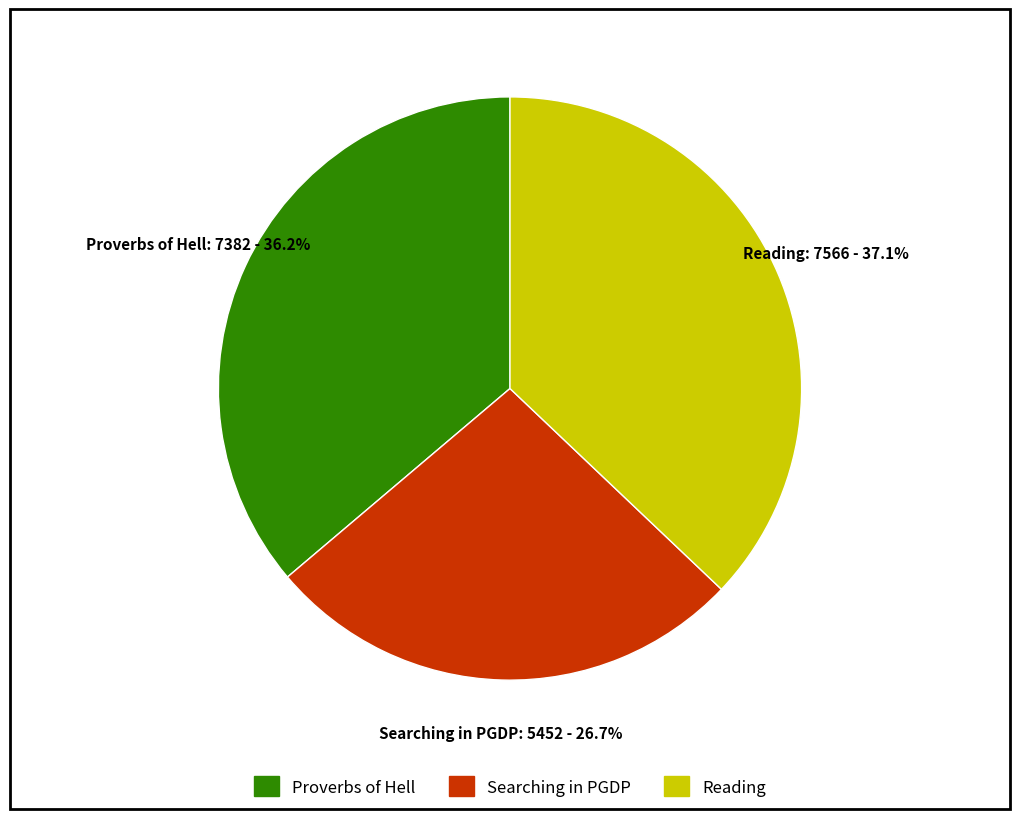

To the nearest percent, what is the combined percentage of Reading and Searching in PGDP?

64%